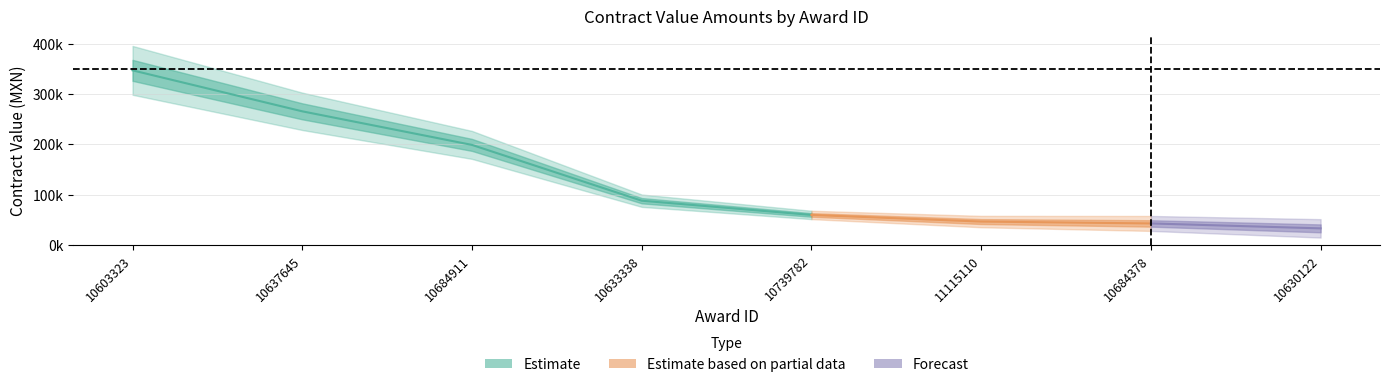

True or false: awards.value.amount has a value of 121484.4 at 10684911.

False